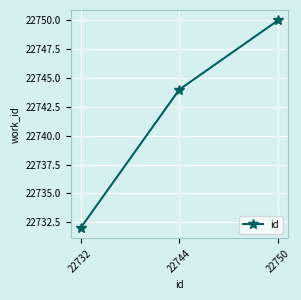

Between 22750 and 22744, which is larger?

22750